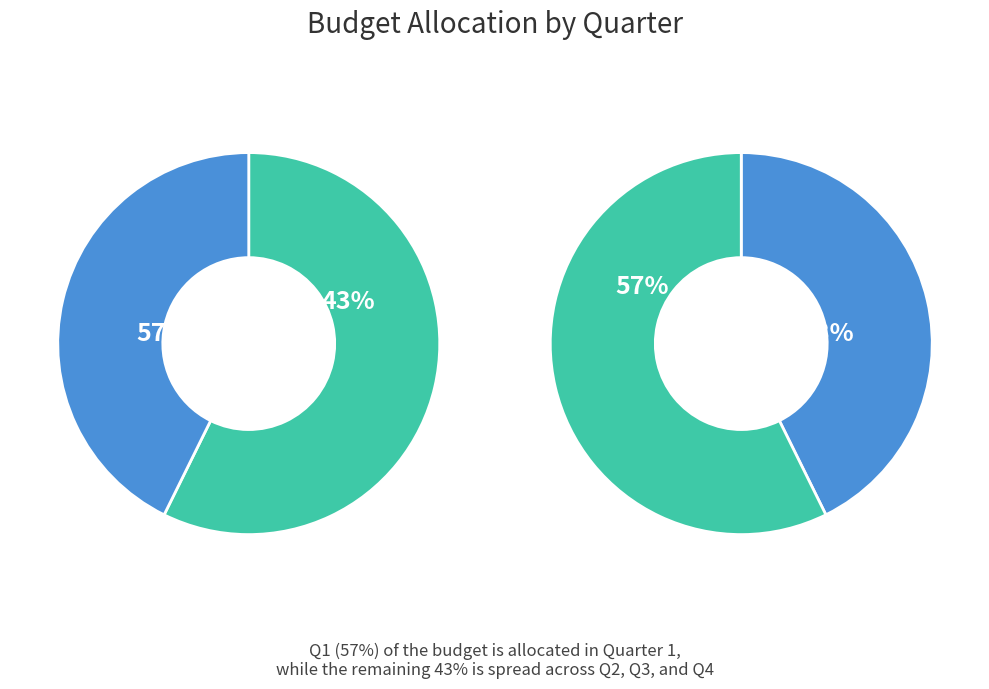

Which category accounts for the majority?

Q1